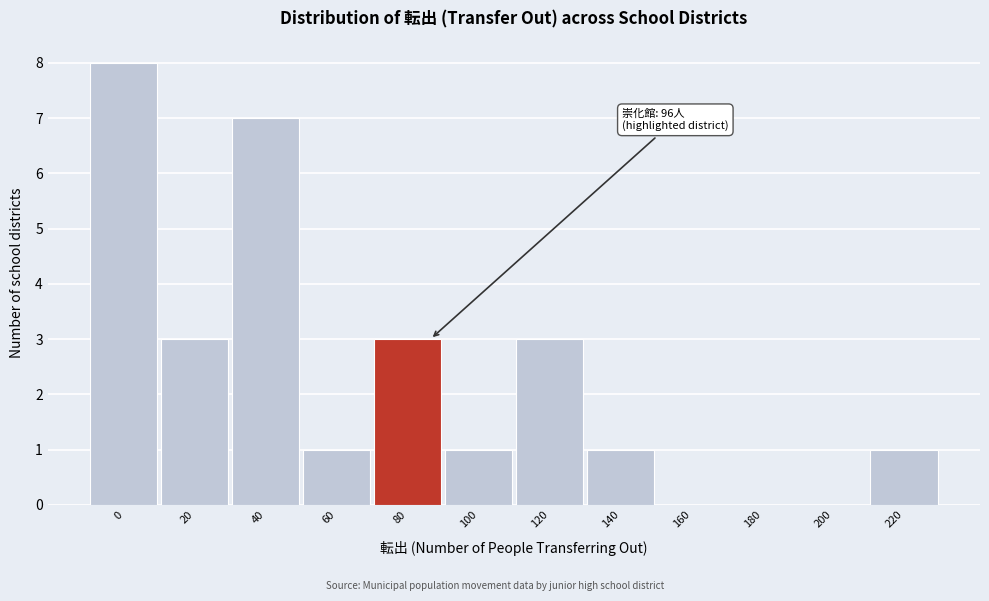

Reading right to left, transcribe all the data shown in this chart.

220=1	200=0	180=0	160=0	140=1	120=3	100=1	80=3	60=1	40=7	20=3	0=8